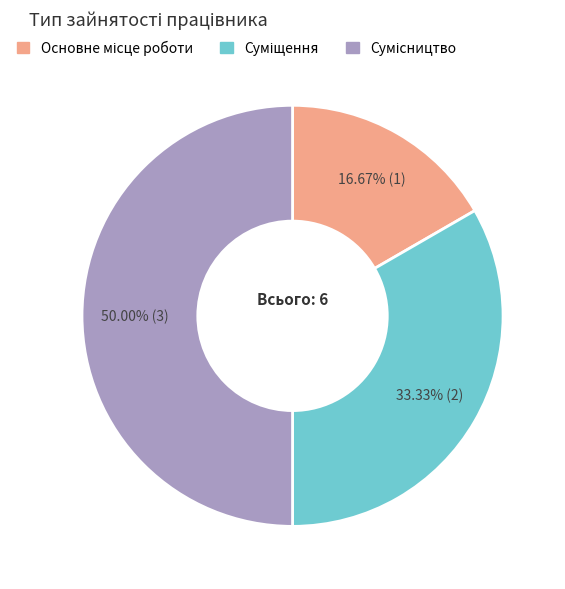

How many segments does this pie chart have?

3